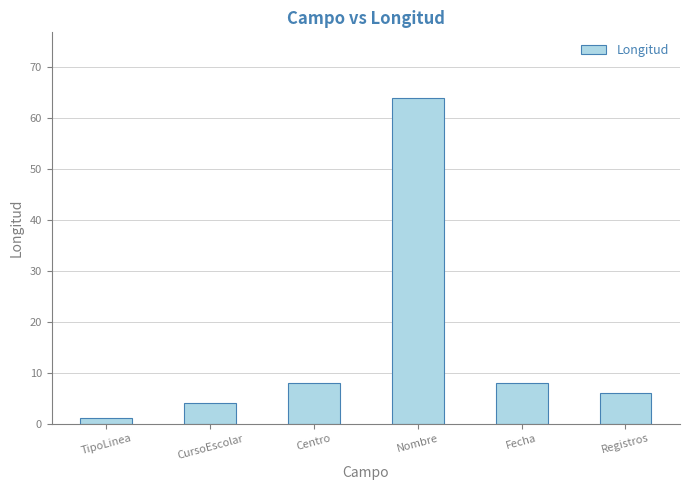

What is the approximate value at Centro?

8